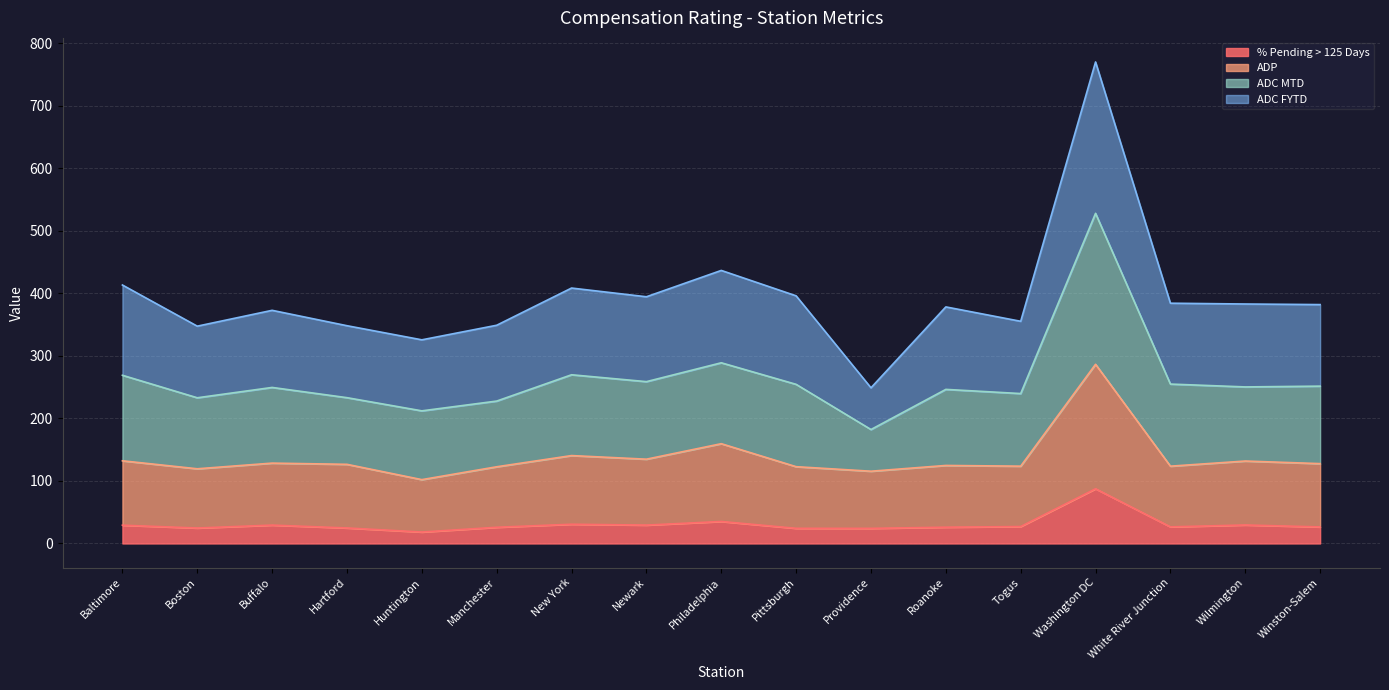

The value of % Pending > 125 Days at Winston-Salem is 26.5. True or false?

True